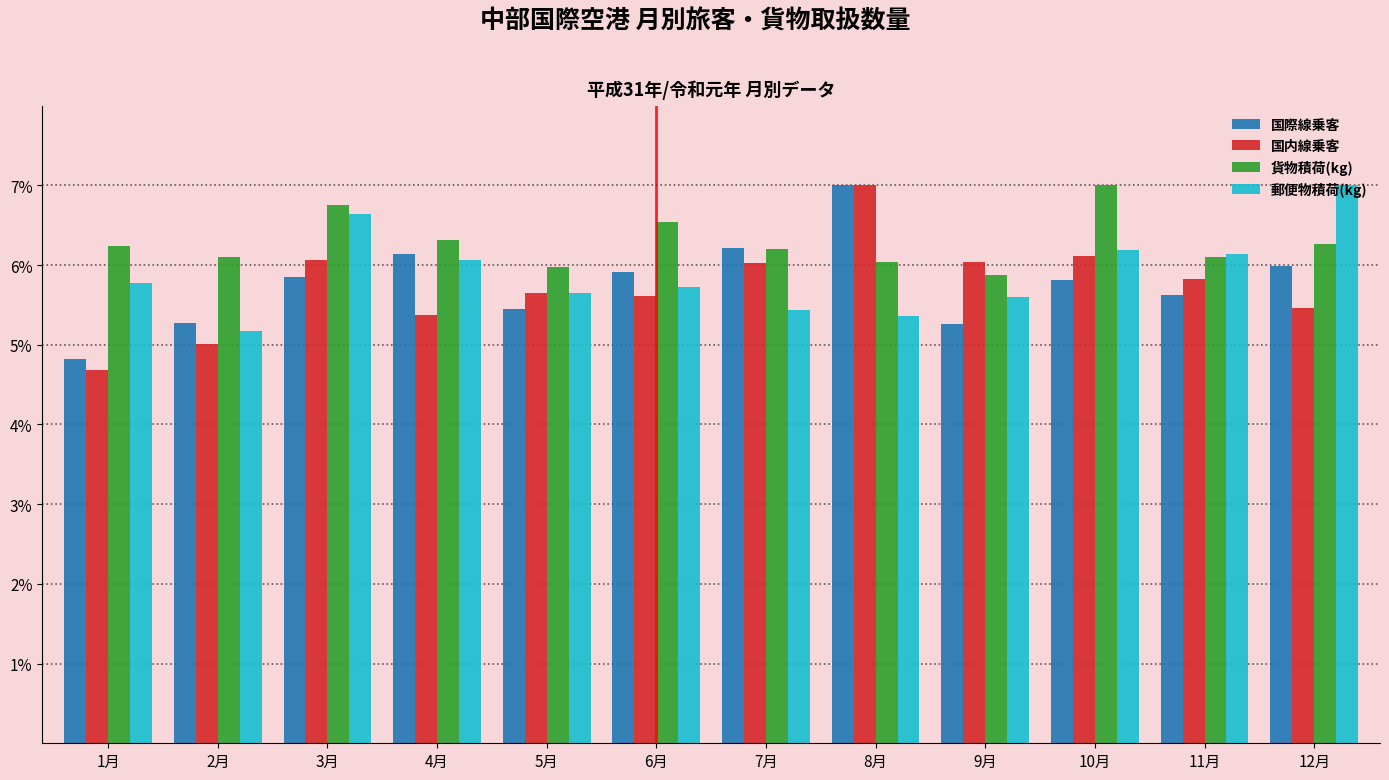

What is the difference between the second highest and minimum values in the 貨物積荷(kg) series?

0.9